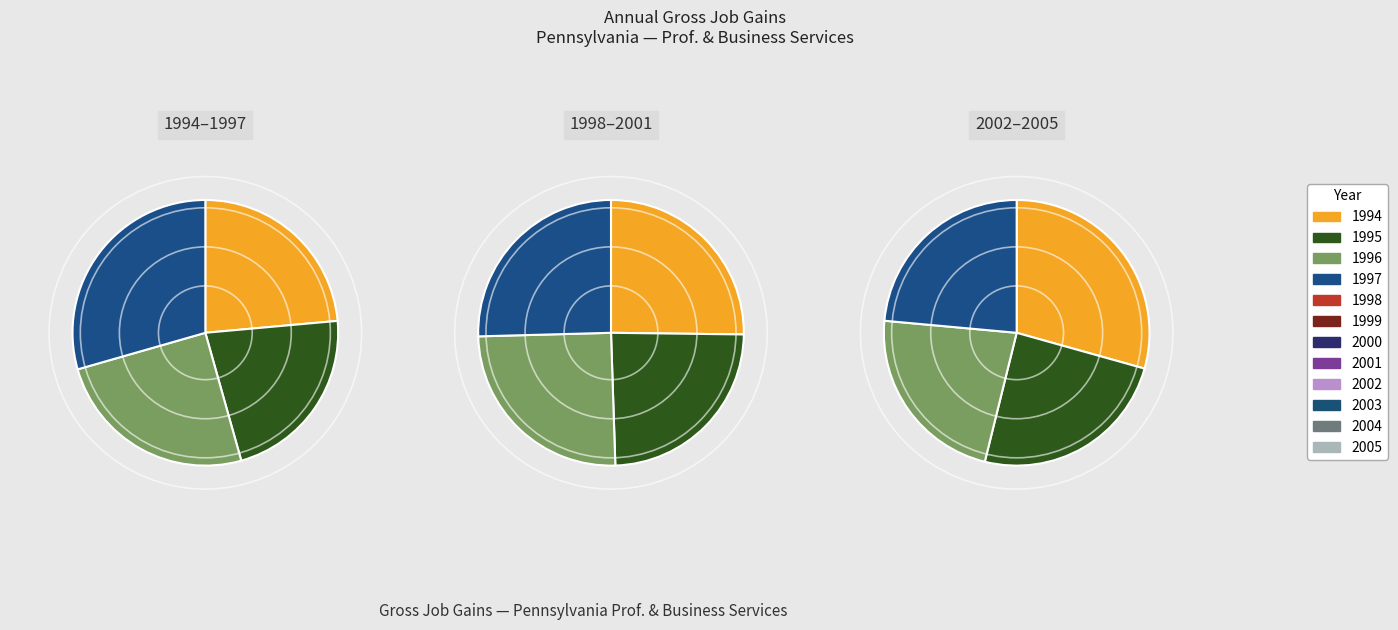

How many segments does this pie chart have?

12